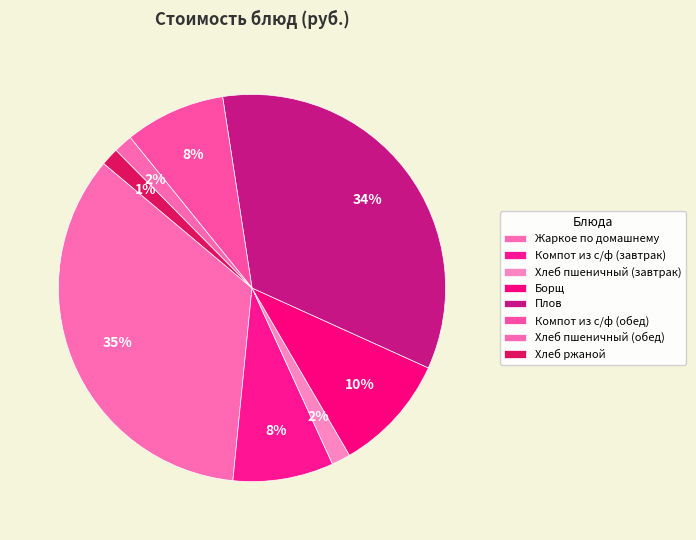

Which has a higher value, Плов or Жаркое по домашнему?

Жаркое по домашнему